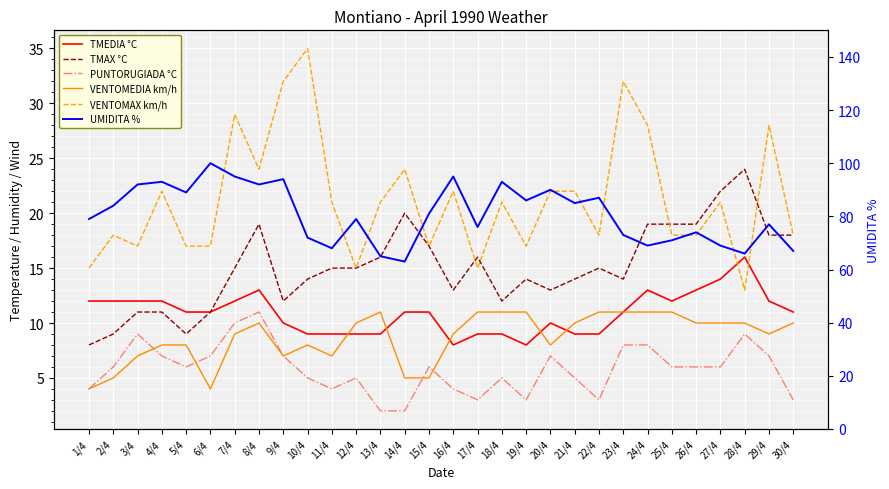

In TMAX °C, how many points are lower than both neighbors (excluding endpoints)?

6